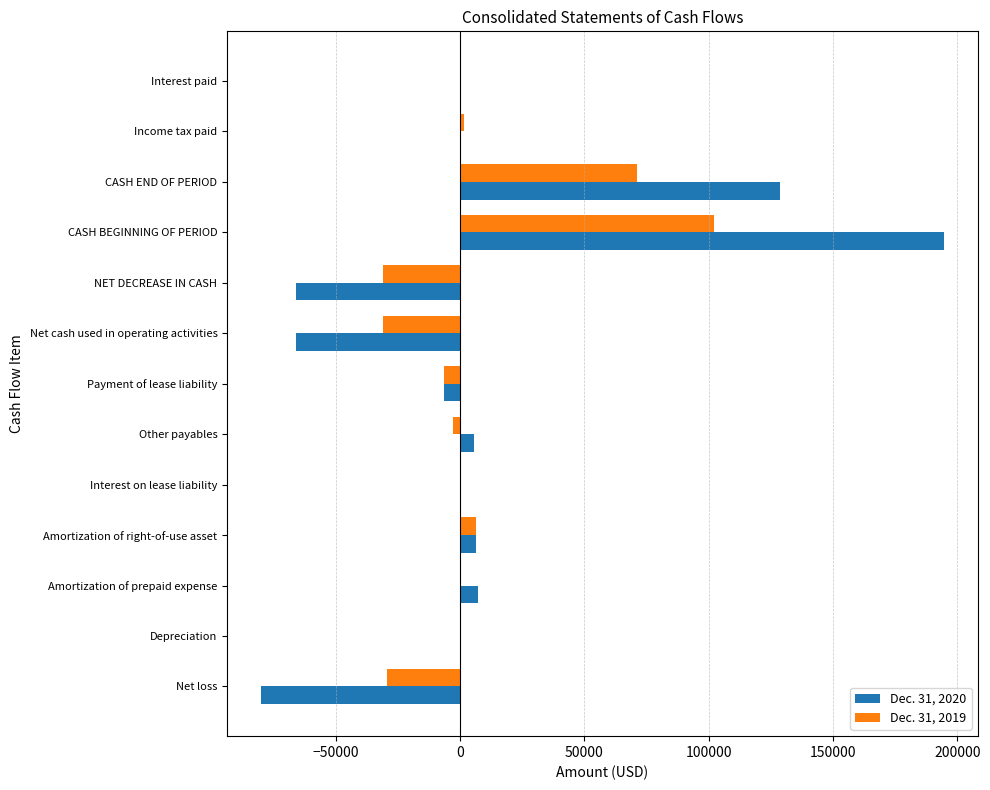

What is the greatest value displayed?

194470